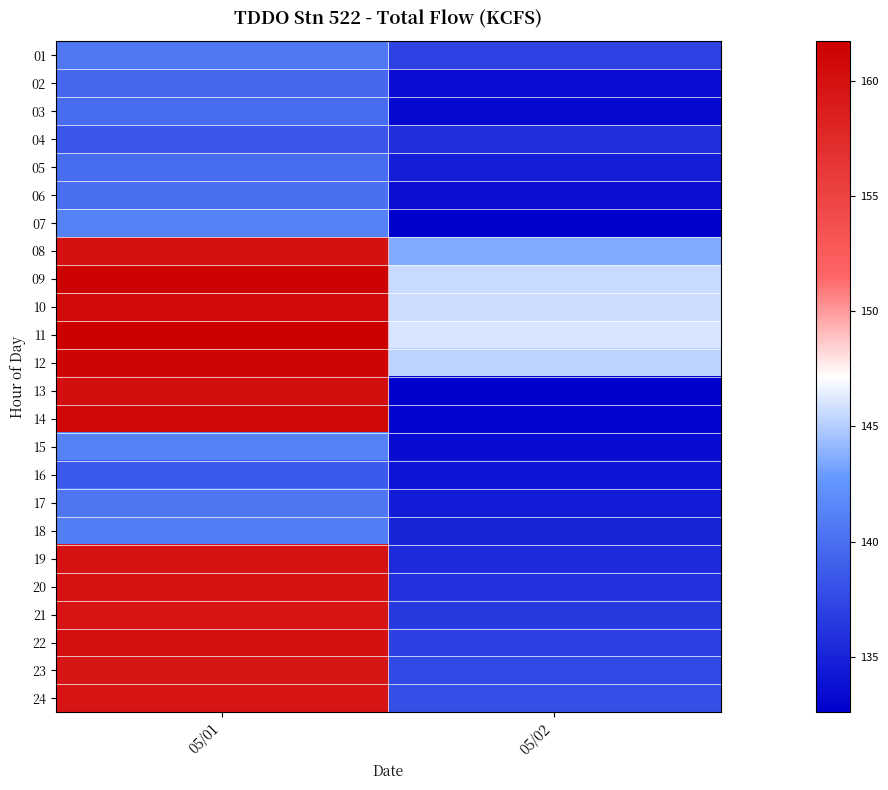

At 05/01, list the series in order from smallest to largest.

04, 16, 02, 03, 05, 06, 17, 01, 18, 07, 15, 23, 21, 24, 20, 19, 08, 22, 13, 10, 14, 12, 09, 11